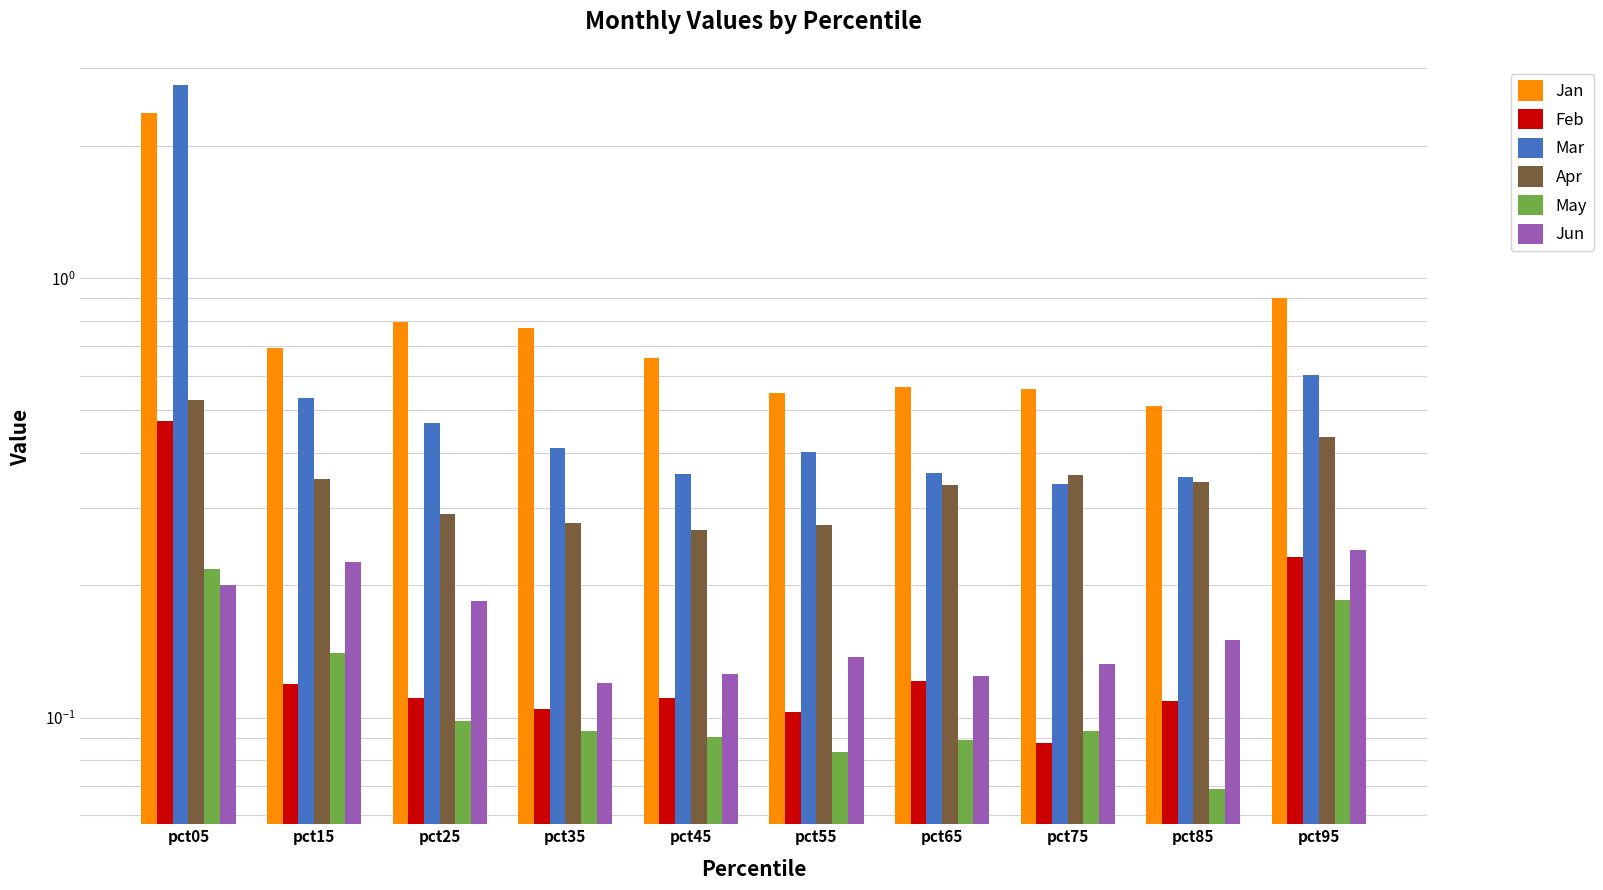

Is the value of Jan at pct65 greater than the value of Feb at pct45?

Yes